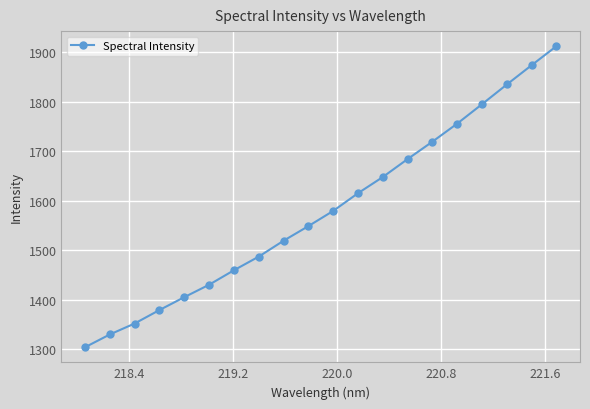

What is the maximum value shown in the chart?

1912.6